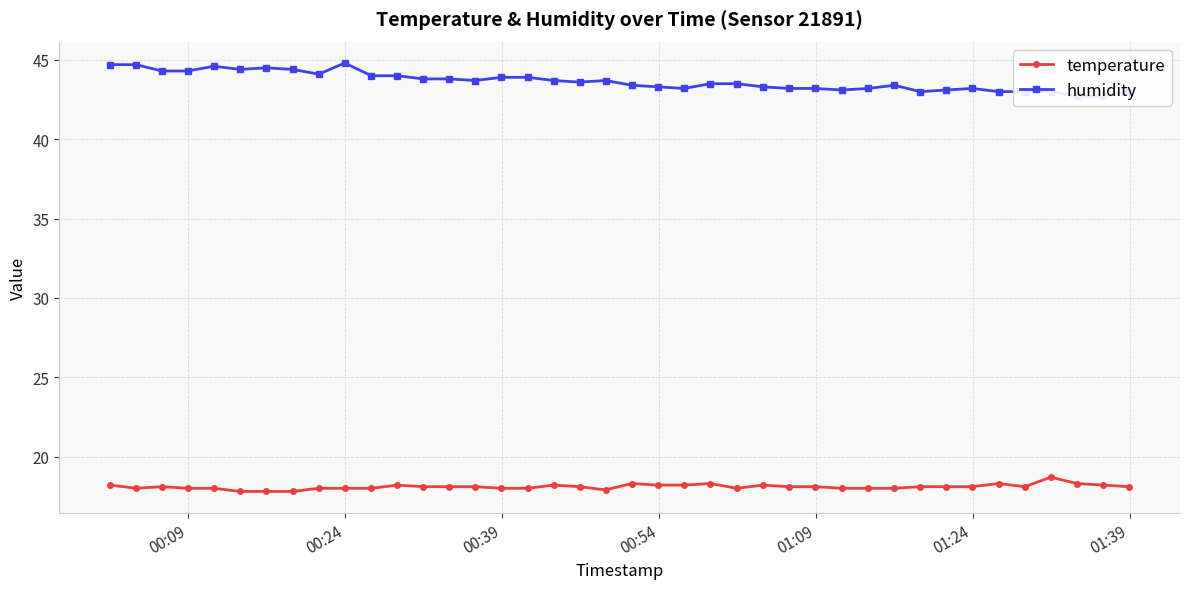

True or false: humidity and temperature cross at least once.

False